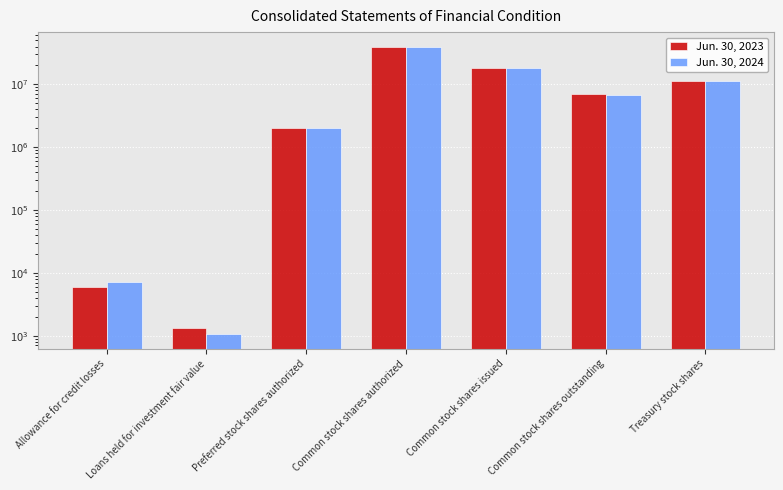

Rank the series at Treasury stock shares from lowest to highest value.

Jun. 30, 2023, Jun. 30, 2024